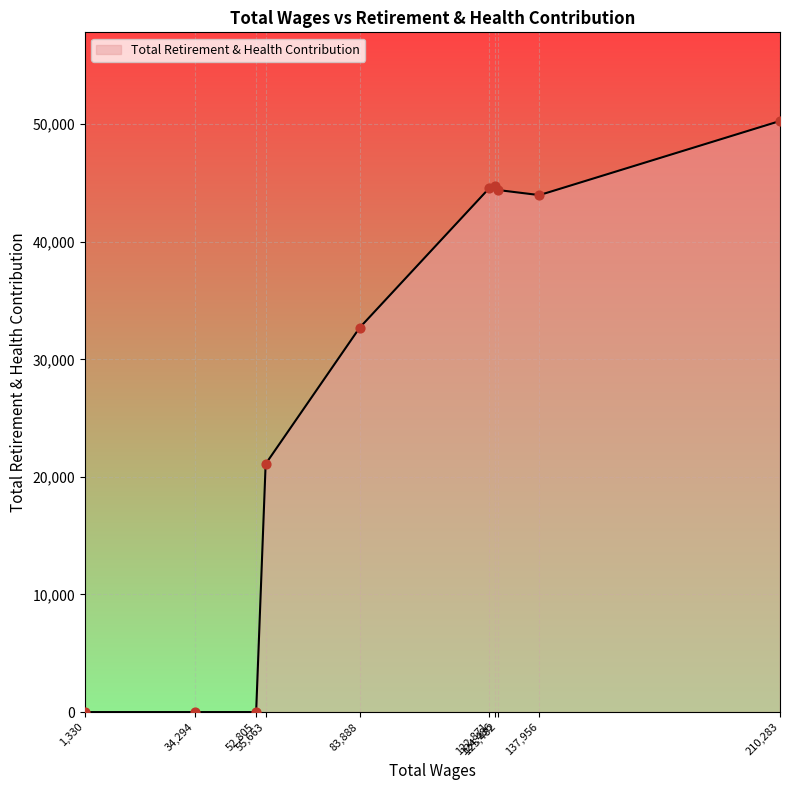

What is the greatest value displayed?

50269